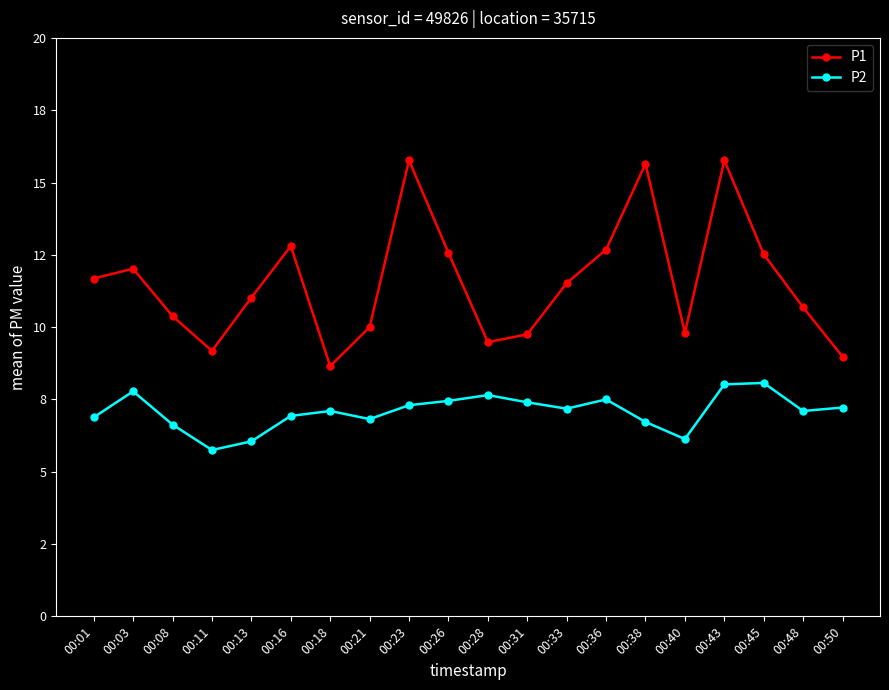

The P2 series shows 7.1 at 00:18. True or false?

True